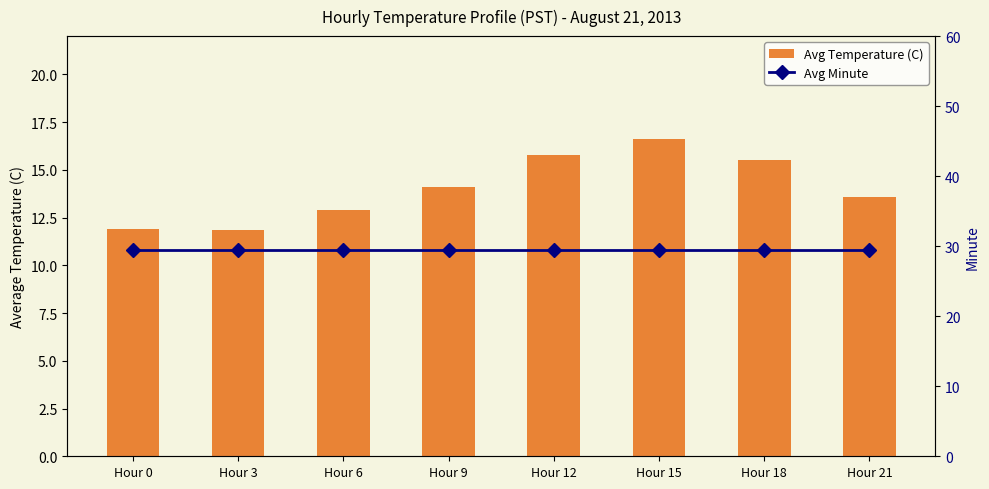

How many groups of bars are there?

8